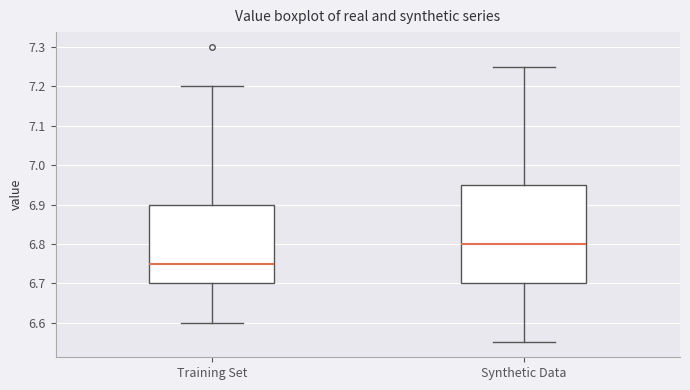

Which box has the highest median line?

Synthetic Data